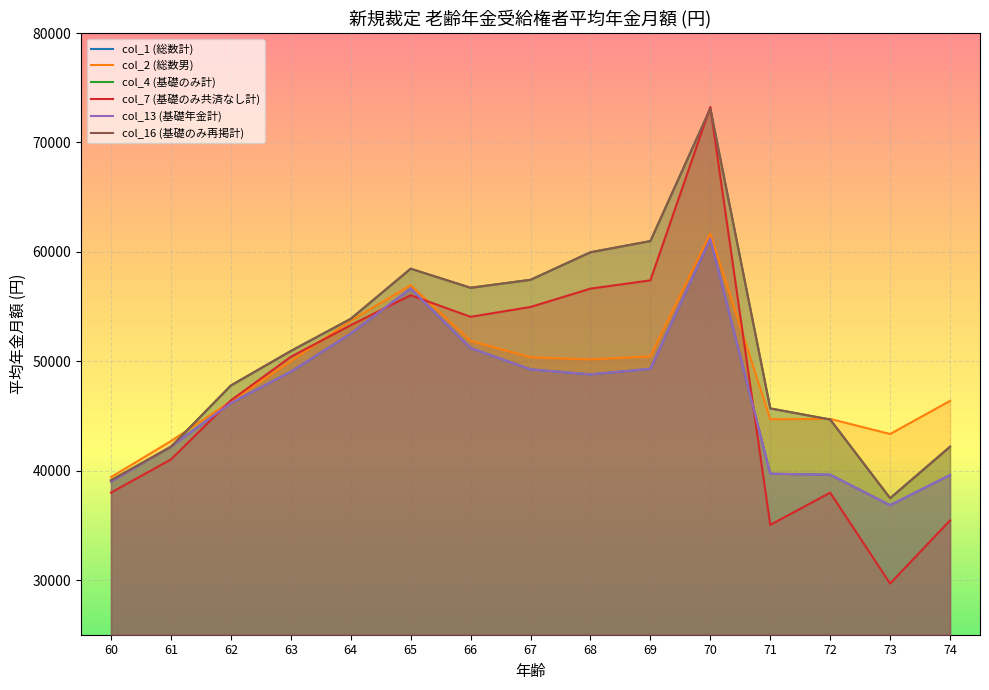

List the series in order of their peak value, lowest first.

col_1 (総数計), col_13 (基礎年金計), col_2 (総数男), col_4 (基礎のみ計), col_16 (基礎のみ再掲計), col_7 (基礎のみ共済なし計)